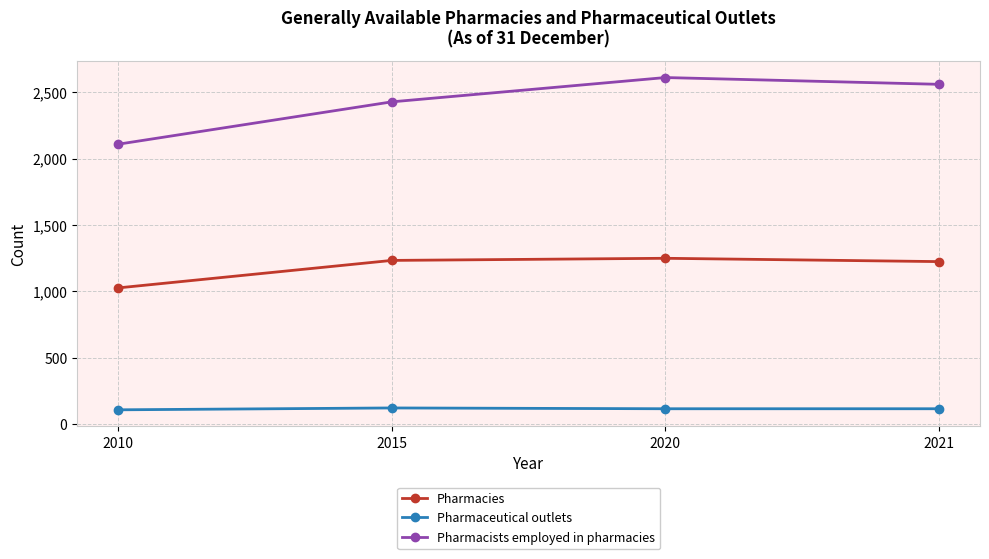

At which category is the sum across all series the highest?

2020